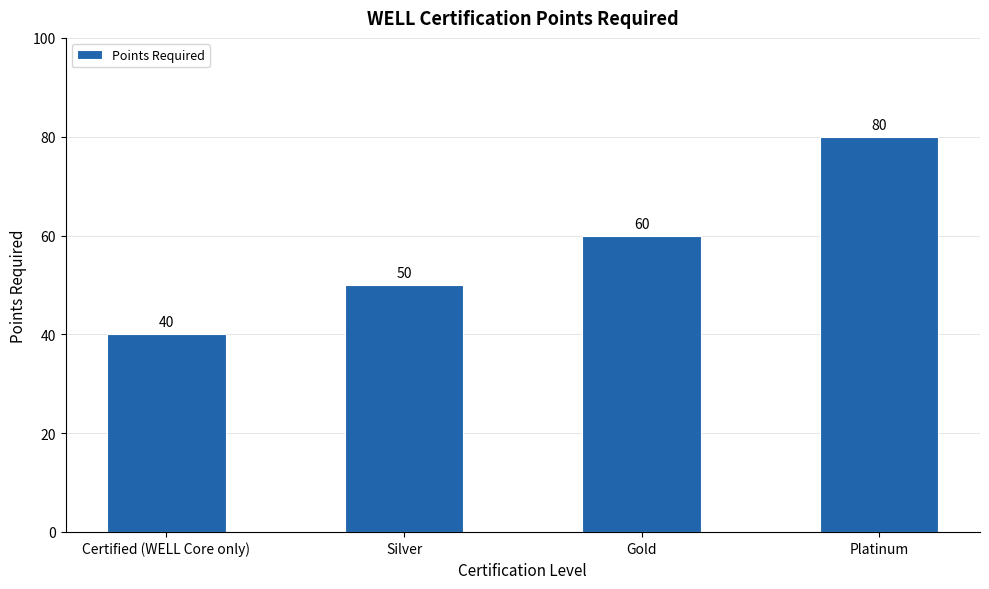

At which label is the value closest to 60?

Gold